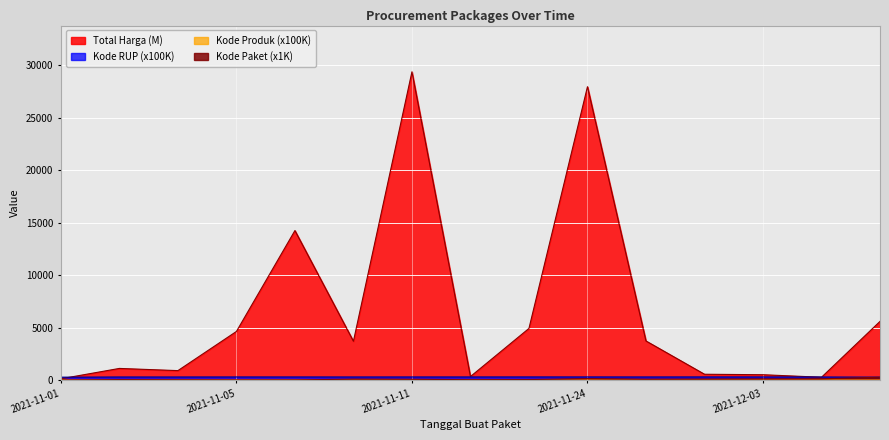

How many distinct data groups are displayed?

4